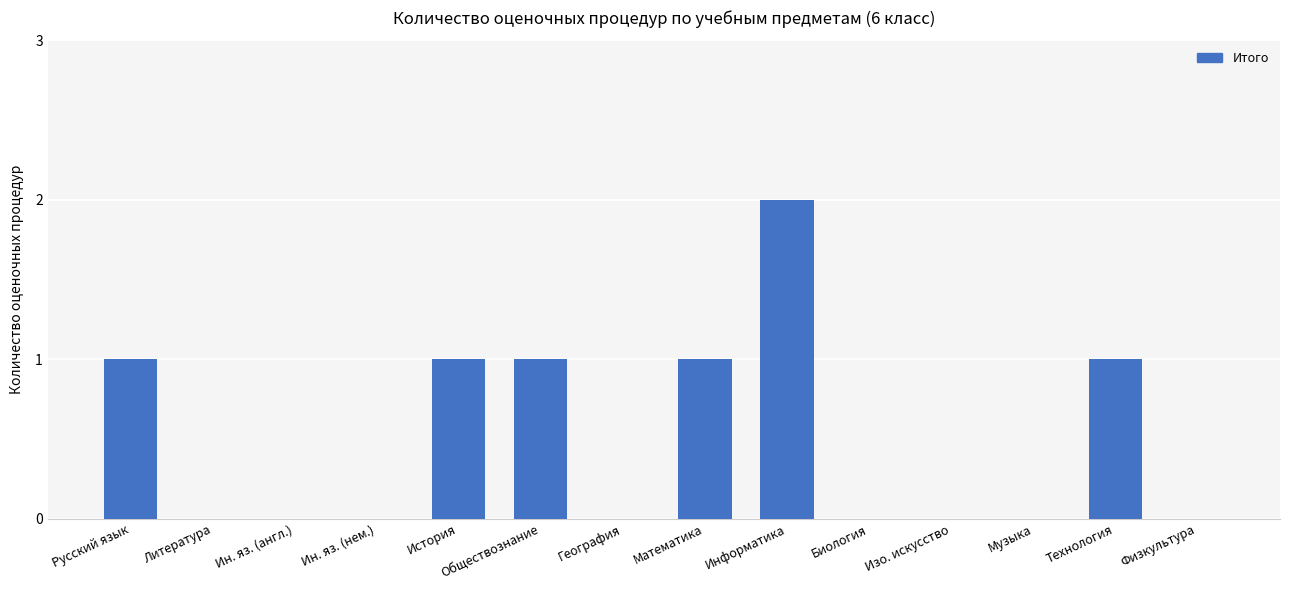

True or false: the data shows 1 at Биология.

False